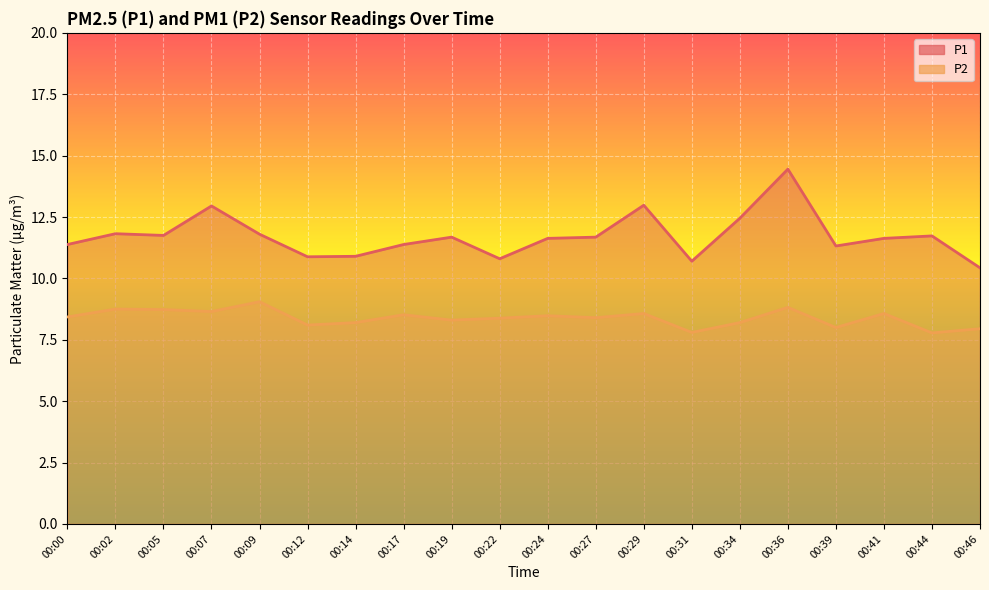

True or false: P2 and P1 intersect in this chart.

False